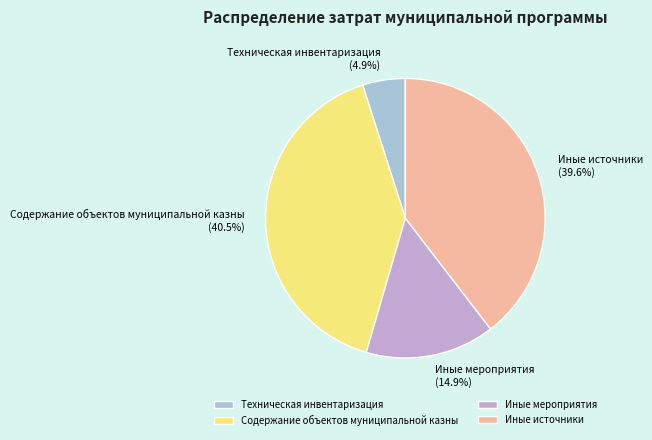

What is the ratio of the value at Содержание объектов муниципальной казны to the value at Иные источники?

1.0